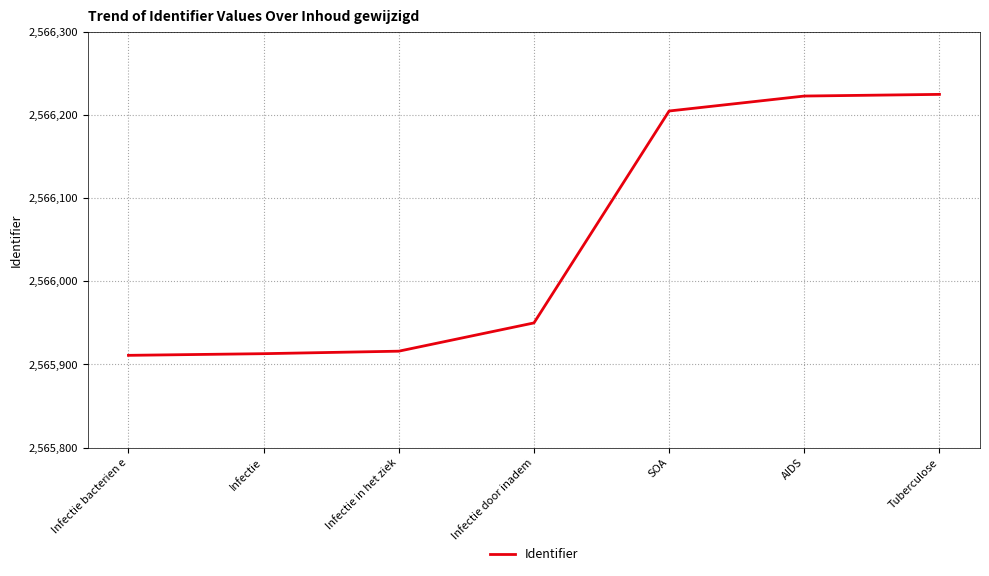

Is it true that the value at Tuberculose is 2566225?

True